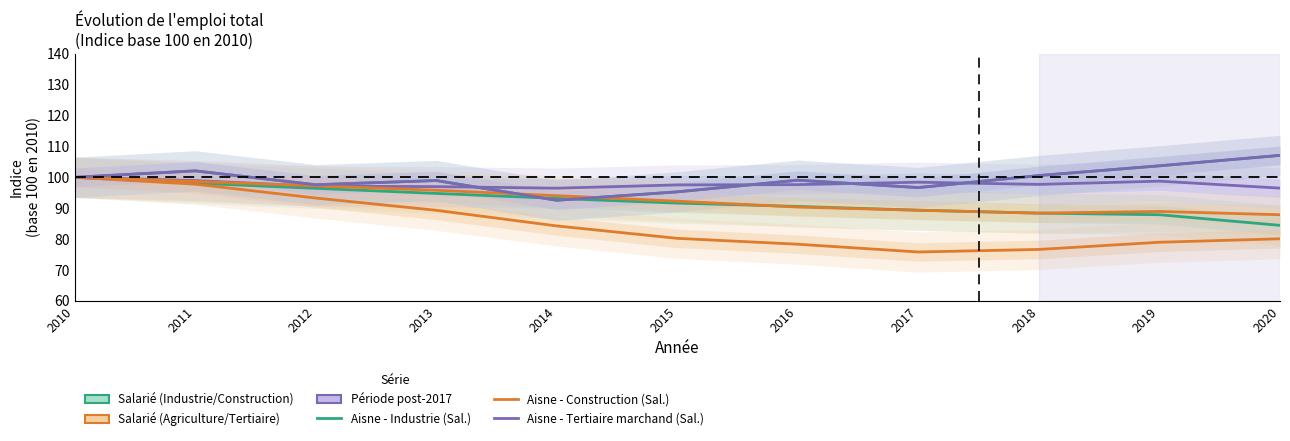

List the series in order of their peak value, lowest first.

Aisne - Industrie (Sal.), Aisne - Construction (Sal.), Aisne - Tertiaire marchand (Sal.), Nord - Industrie (Sal.), Nord - Agriculture (Sal.), Oise - Agriculture (Sal.)